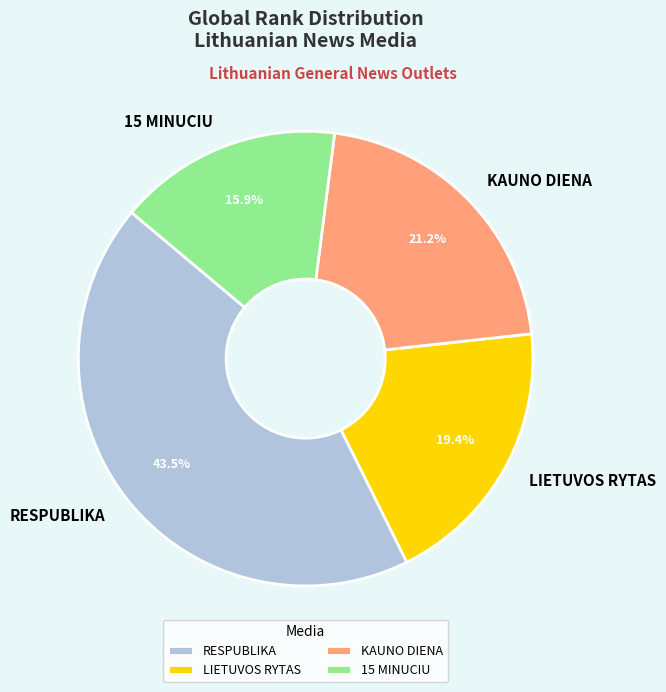

To the nearest percent, what is the combined percentage of LIETUVOS RYTAS and 15 MINUCIU?

35%